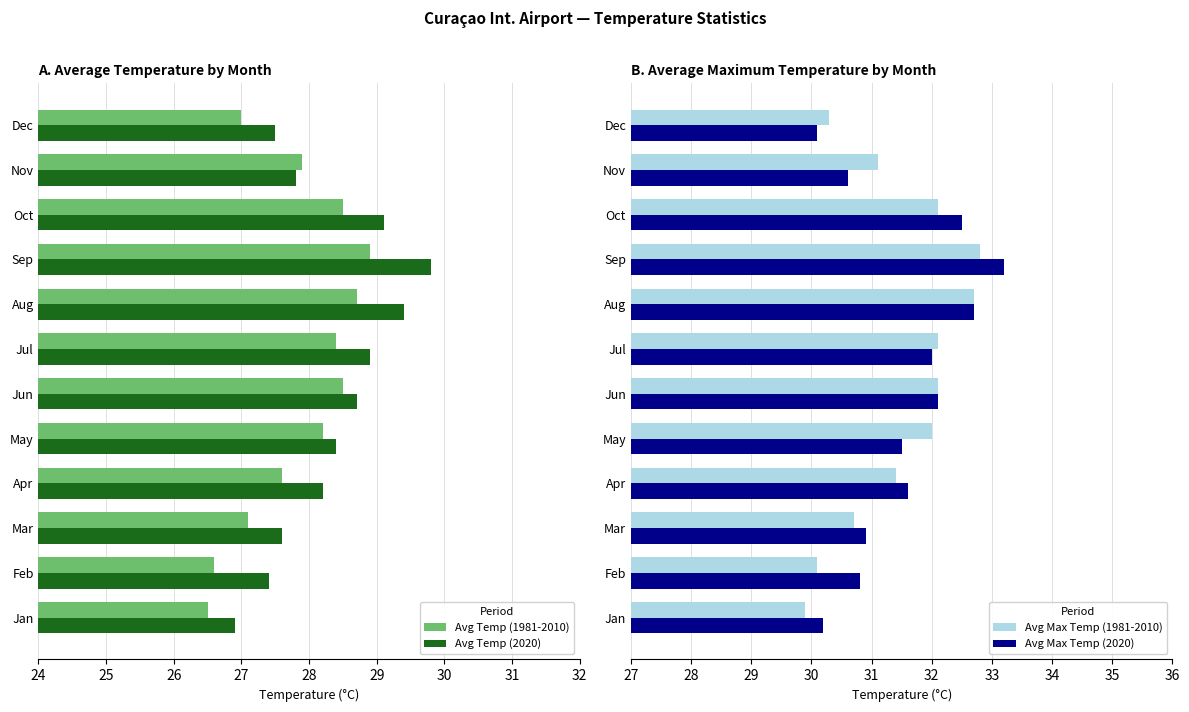

True or false: Avg Temp (1981-2010) has a value of 28.7 at Aug.

True